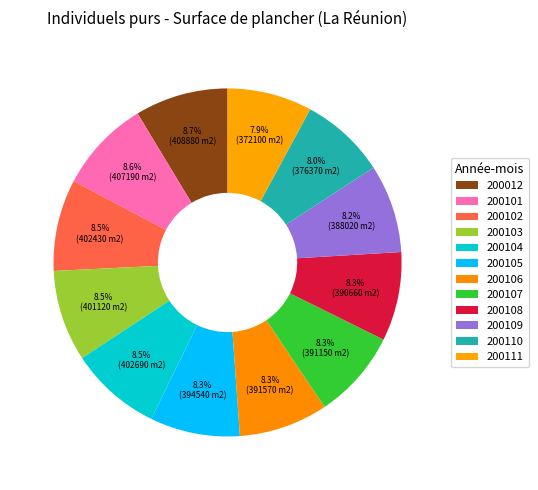

How many slices are in this pie chart?

12